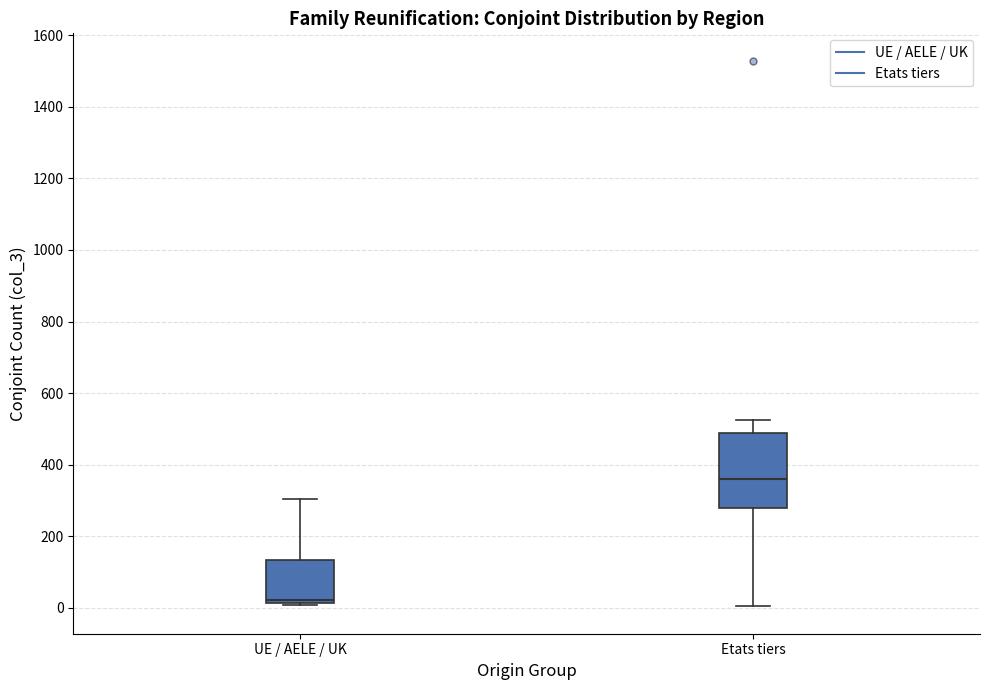

Where is the upper edge of the box for UE / AELE / UK on the y-axis? The values are not printed on the chart, so give them approximately, as read against the axis.

140